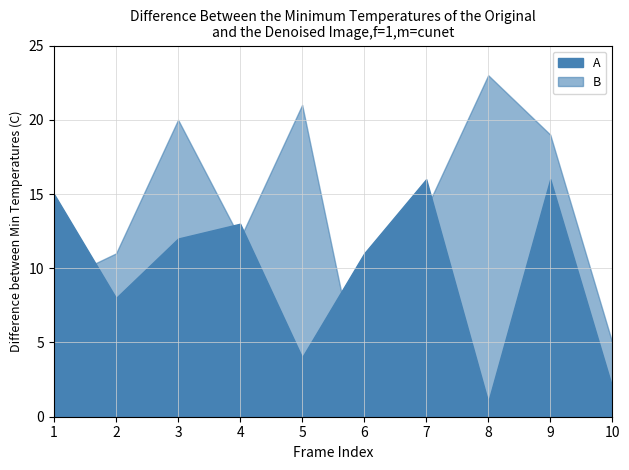

The A series shows 7 at 5. True or false?

False